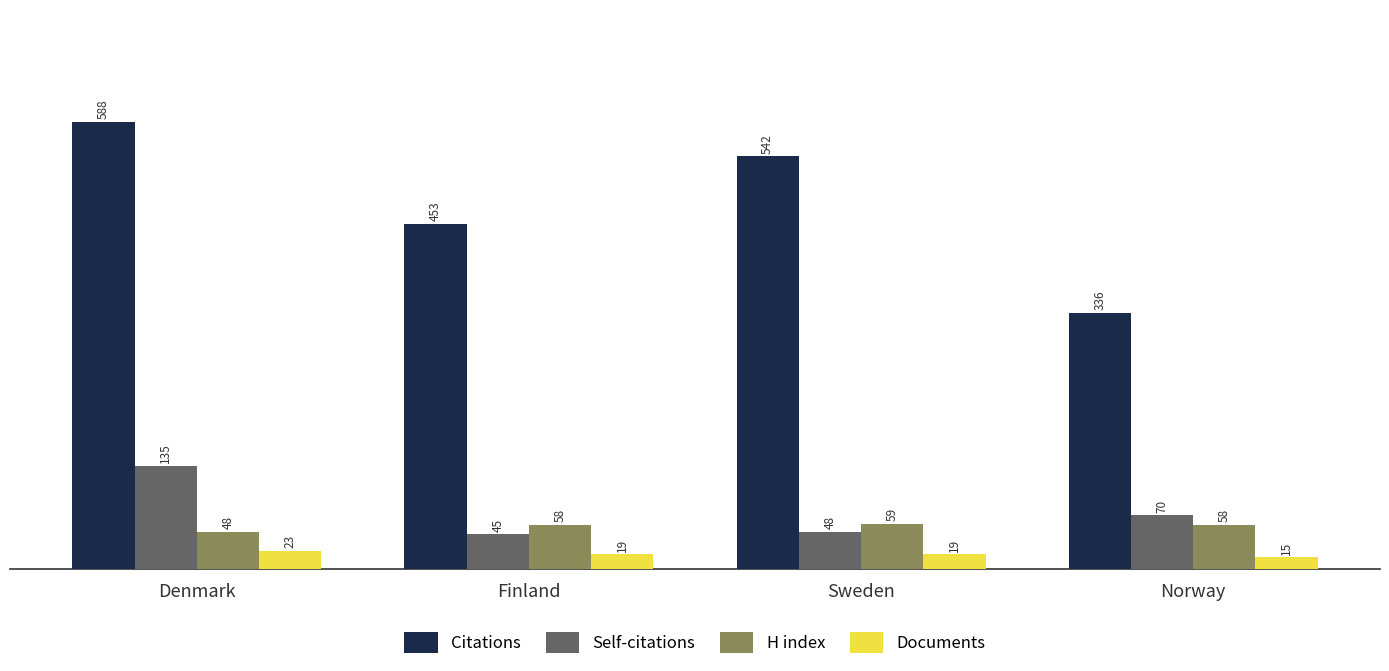

True or false: Citations has a value of 152 at Sweden.

False